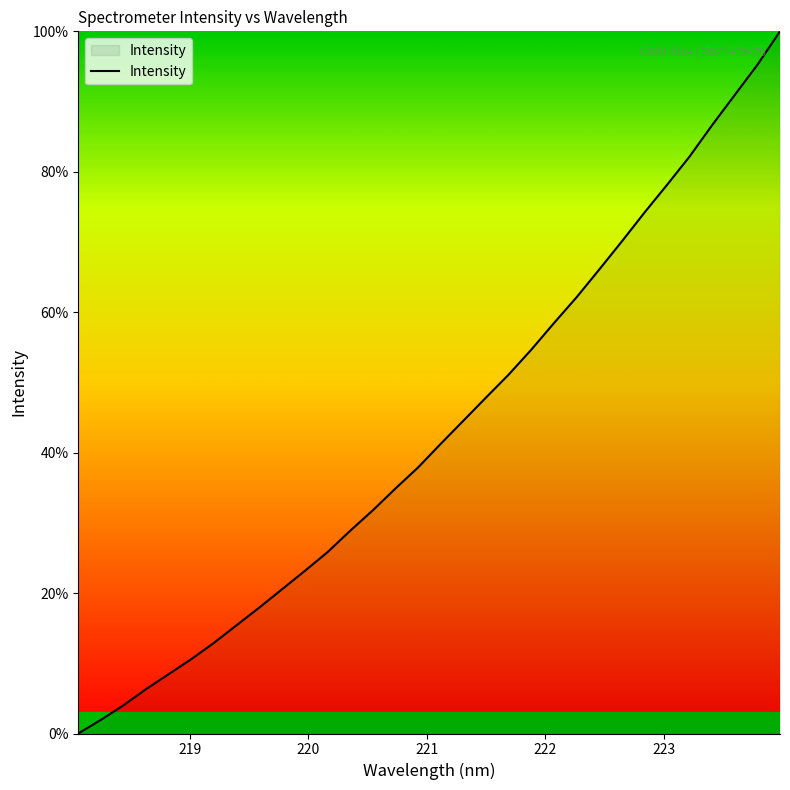

What is the average value?

43.3